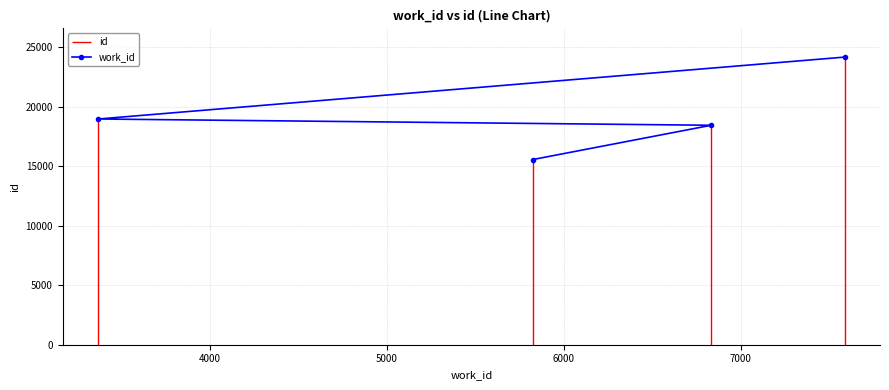

What is the value of the 2nd point from the left?

18441